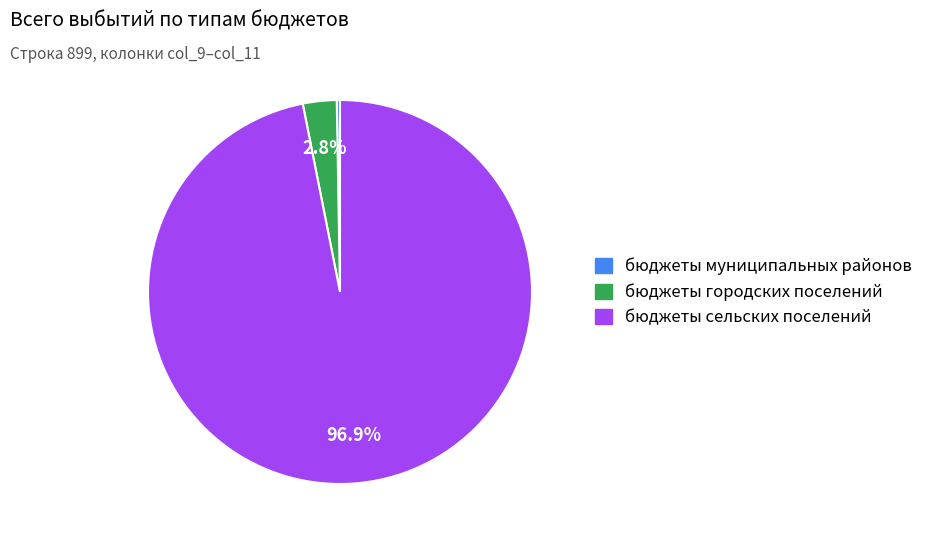

What percentage do бюджеты сельских поселений and бюджеты городских поселений together represent?

99.7%